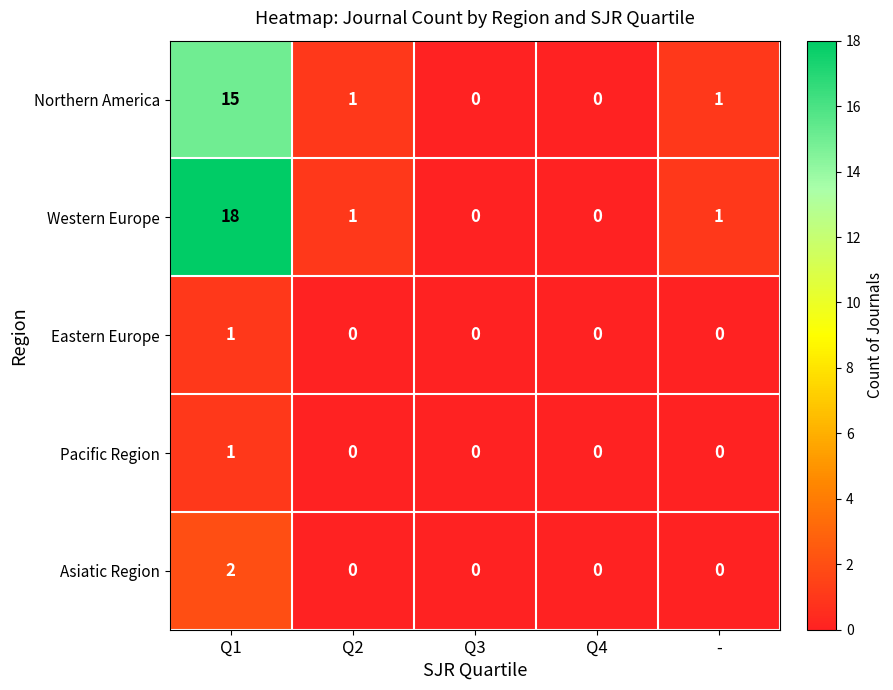

Which series has the largest total across all categories?

Western Europe